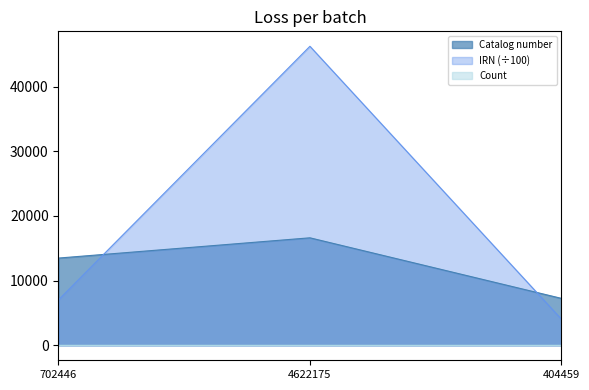

What is the value of the Catalog number point at the 1st from the left?

13487.0